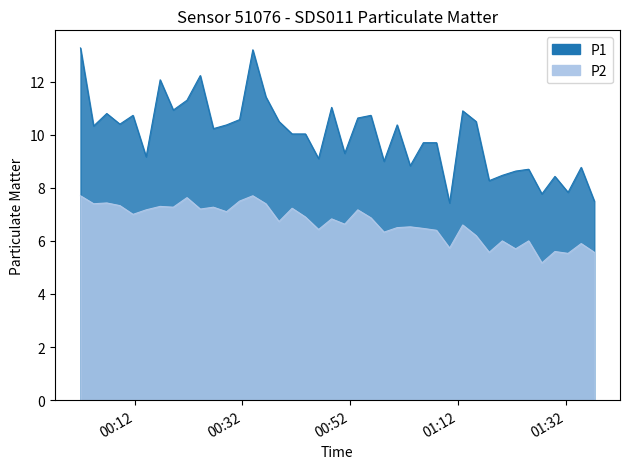

At which category is the sum across all series the highest?

2024-01-16T00:01:59